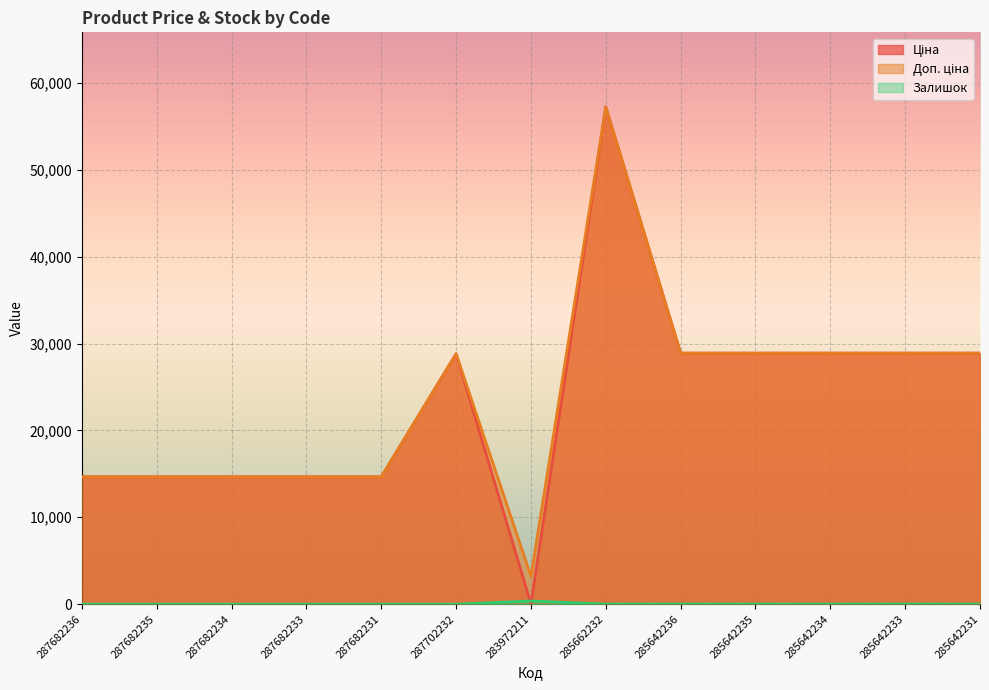

True or false: Ціна and Доп. ціна cross at least once.

False